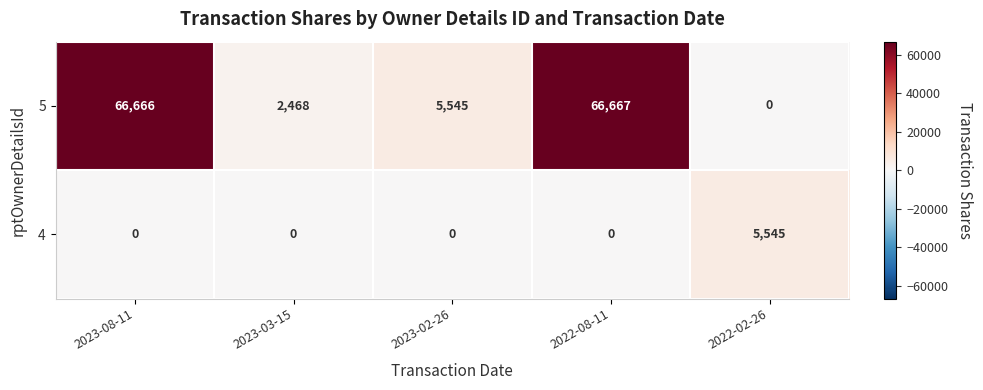

Between 2023-08-11 and 2023-02-26, which series saw the biggest shift?

5